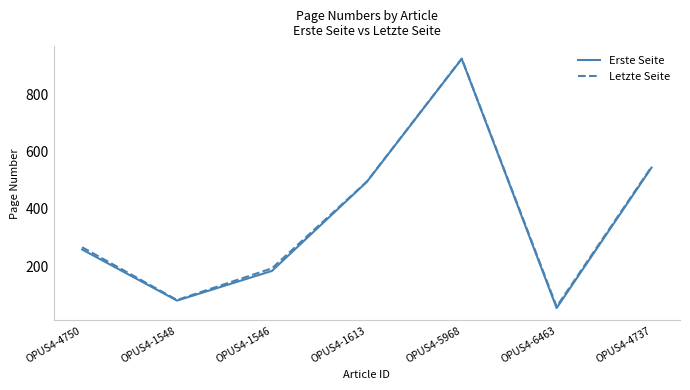

What is the difference between the maximum and minimum values in the Letzte Seite series?

869